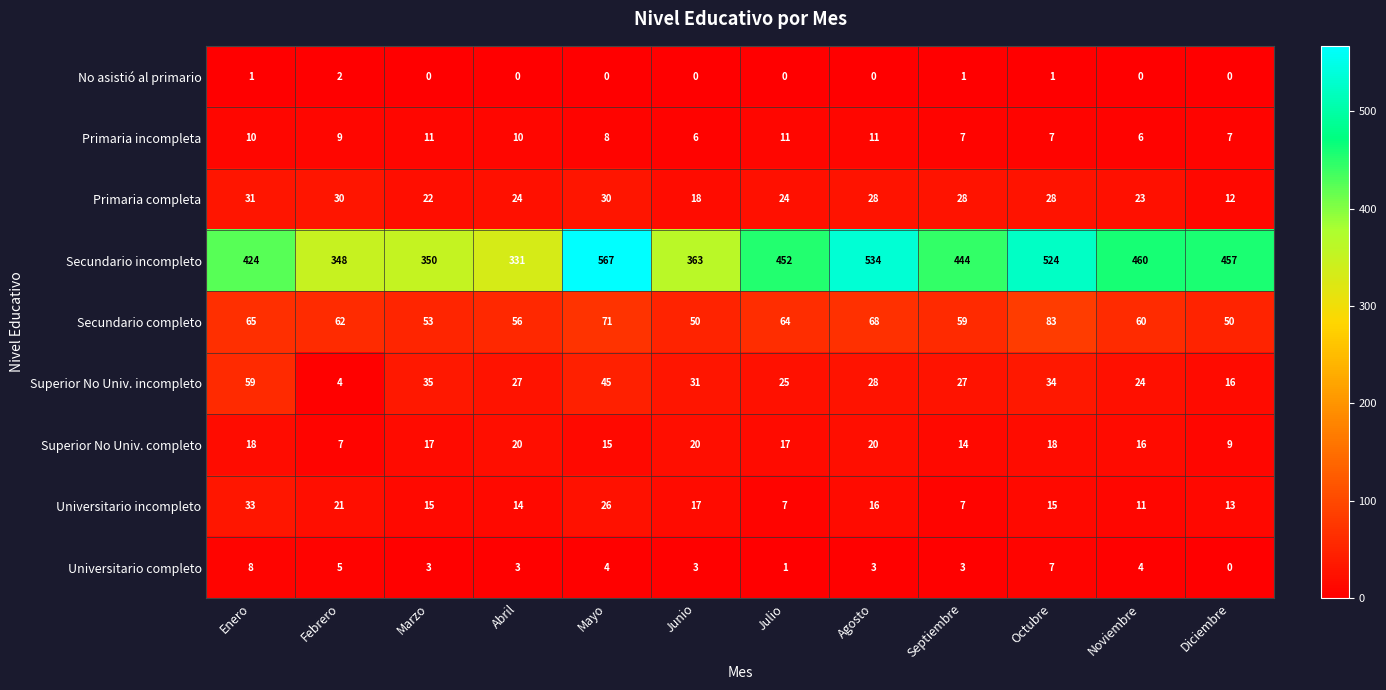

Between Febrero and Marzo, which series saw the biggest shift?

Superior No Univ. incompleto